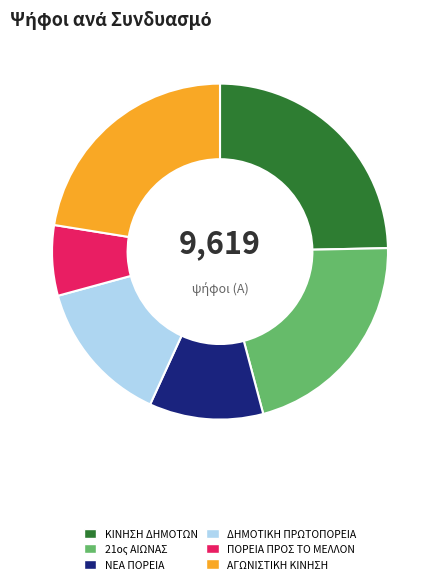

Count the number of slices in the pie.

6